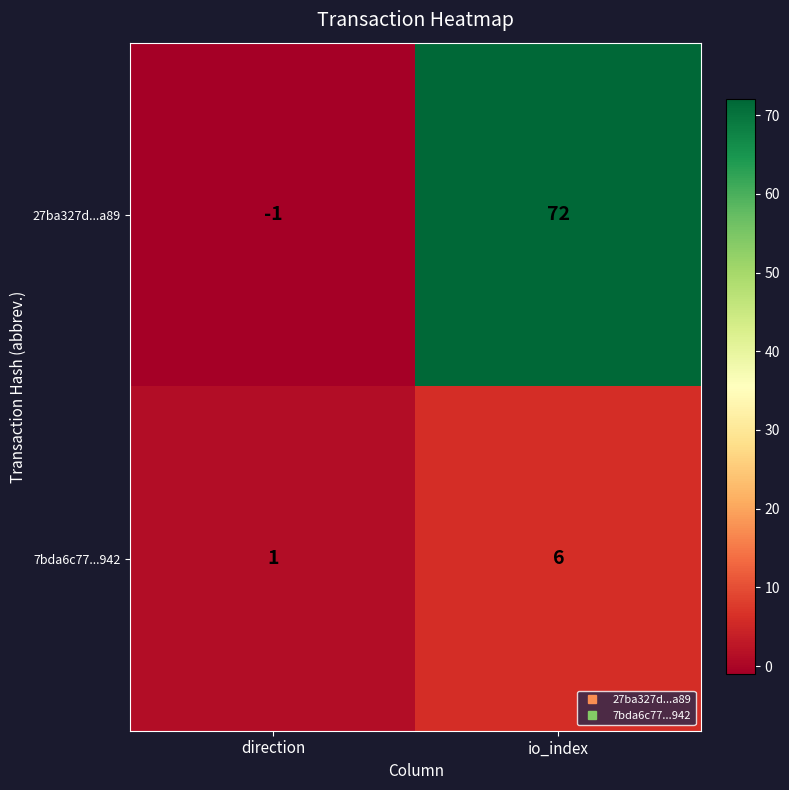

Is it true that 7bda6c77...942 equals 8 at io_index?

False